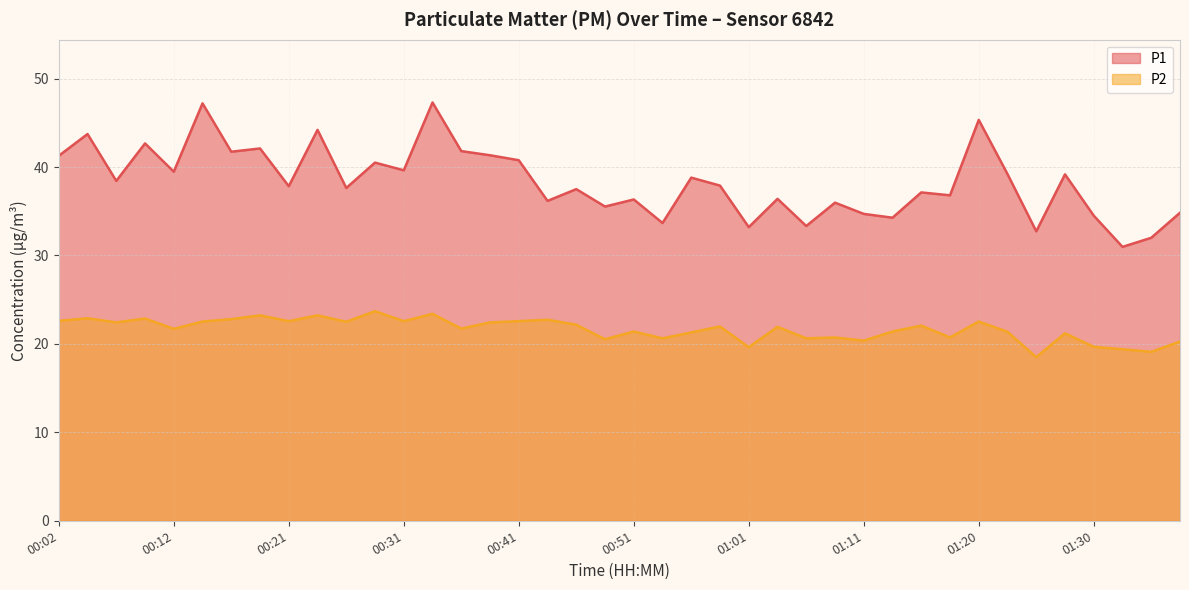

What is the difference between the second highest and second lowest values in the P2 series?

4.3